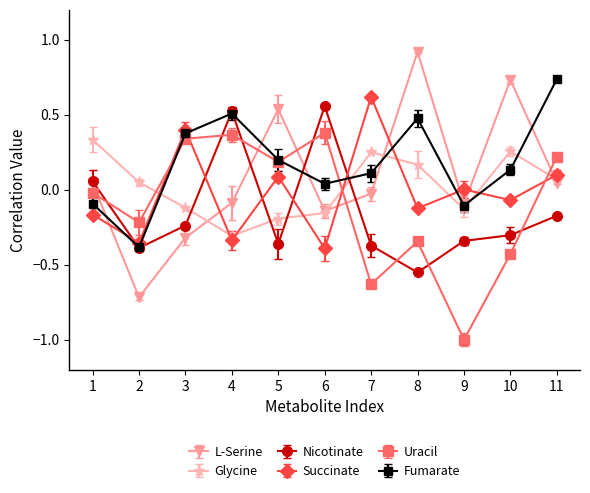

Reading right to left, extract all data points from this chart.

L-Serine: 0.0	0.7	-0.1	0.9	-0.0	-0.1	0.5	-0.1	-0.3	-0.7	0.0
Glycine: 0.1	0.3	-0.1	0.2	0.2	-0.2	-0.2	-0.3	-0.1	0.0	0.3
Nicotinate: -0.2	-0.3	-0.3	-0.6	-0.4	0.6	-0.4	0.5	-0.2	-0.4	0.1
Succinate: 0.1	-0.1	0.0	-0.1	0.6	-0.4	0.1	-0.3	0.4	-0.4	-0.2
Uracil: 0.2	-0.4	-1.0	-0.3	-0.6	0.4	0.2	0.4	0.3	-0.2	-0.0
Fumarate: 0.7	0.1	-0.1	0.5	0.1	0.0	0.2	0.5	0.4	-0.4	-0.1